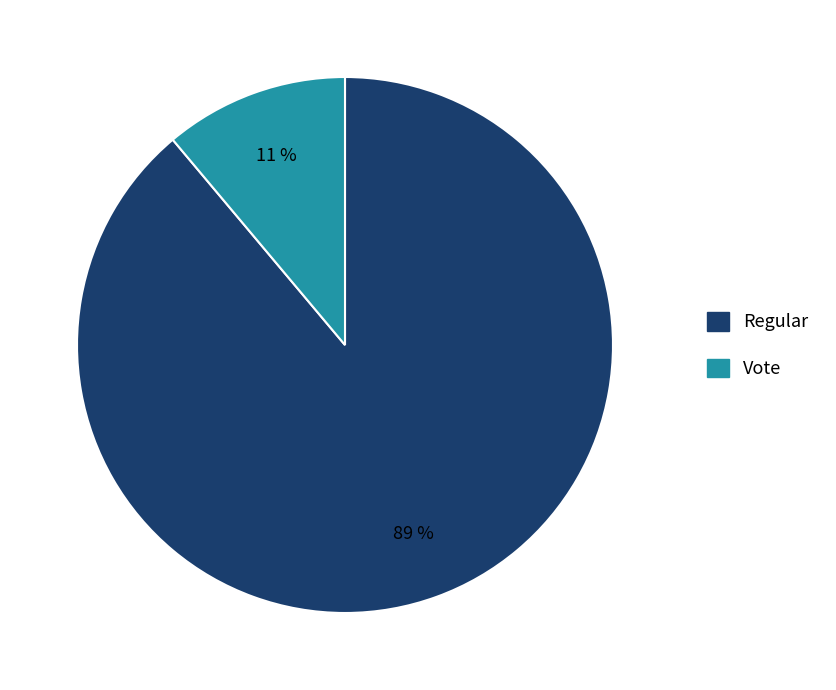

To the nearest percent, what is the combined percentage of Vote and Regular?

100%